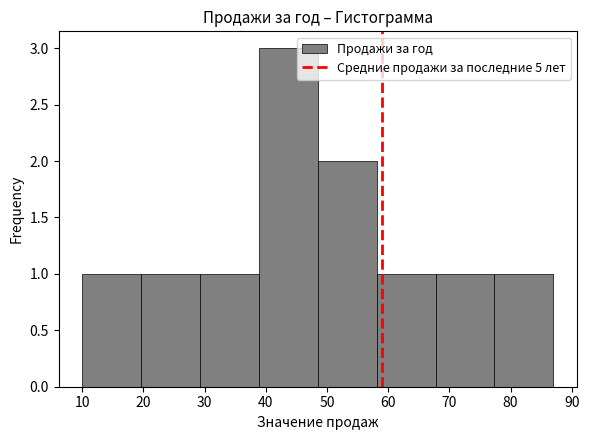

Reading left to right, list every bar in this chart as the range it spans on the x-axis followed by its height. Neither the bar edges nor the heights are printed on the chart, so give them approximately, as read against the axes.

10 to 20: 1
20 to 29: 1
29 to 39: 1
39 to 49: 3
49 to 58: 2
58 to 68: 1
68 to 77: 1
77 to 87: 1